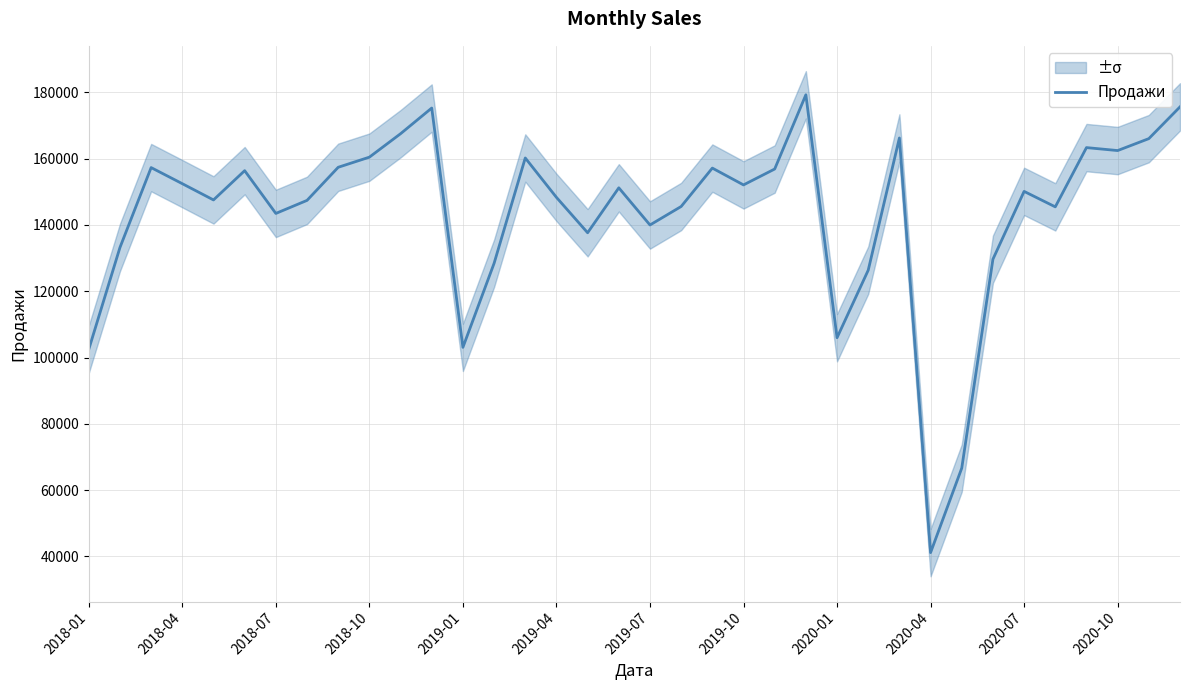

What is the minimum value for Продажи?

41152